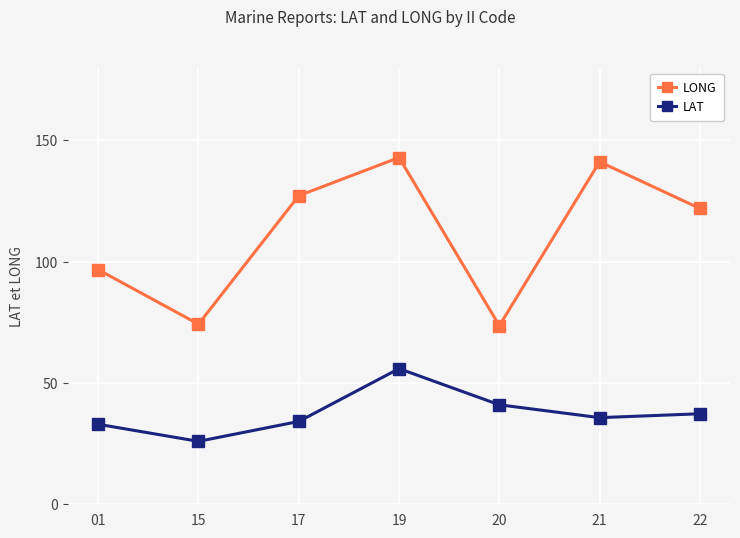

Is the value of LONG at 17 greater than the value of LAT at 21?

Yes